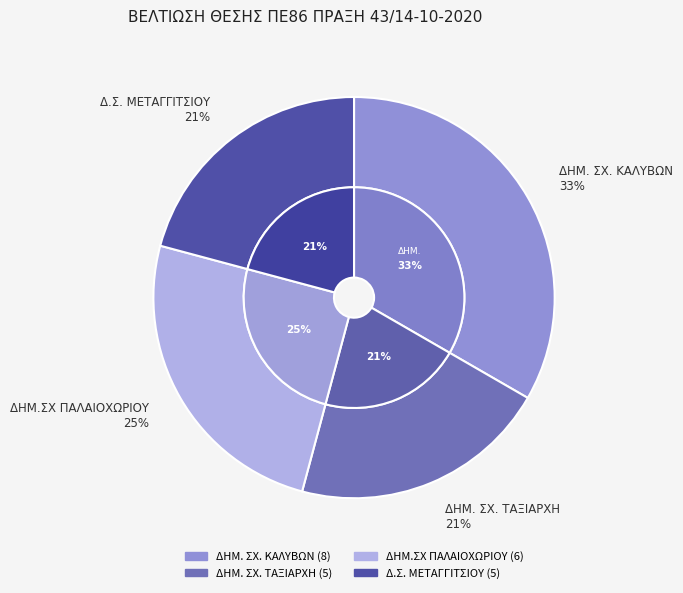

True or false: ΔΗΜ.ΣΧ ΠΑΛΑΙΟΧΩΡΙΟΥ accounts for 32% of the total.

False